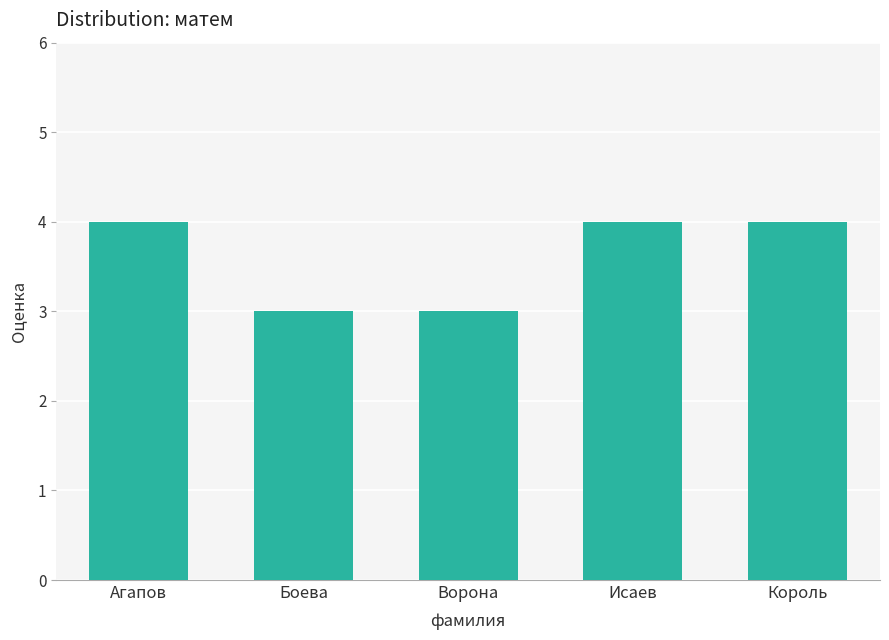

How many bars are there in total?

5